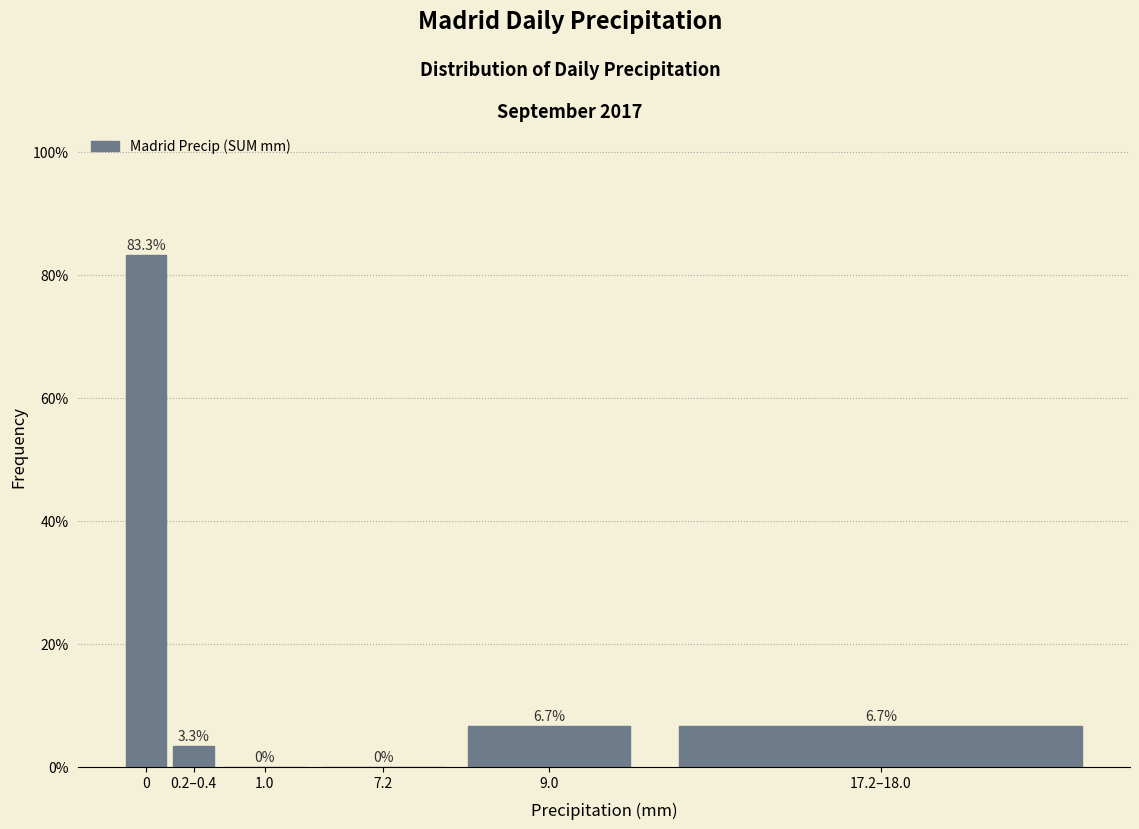

Are the bars horizontal?

No